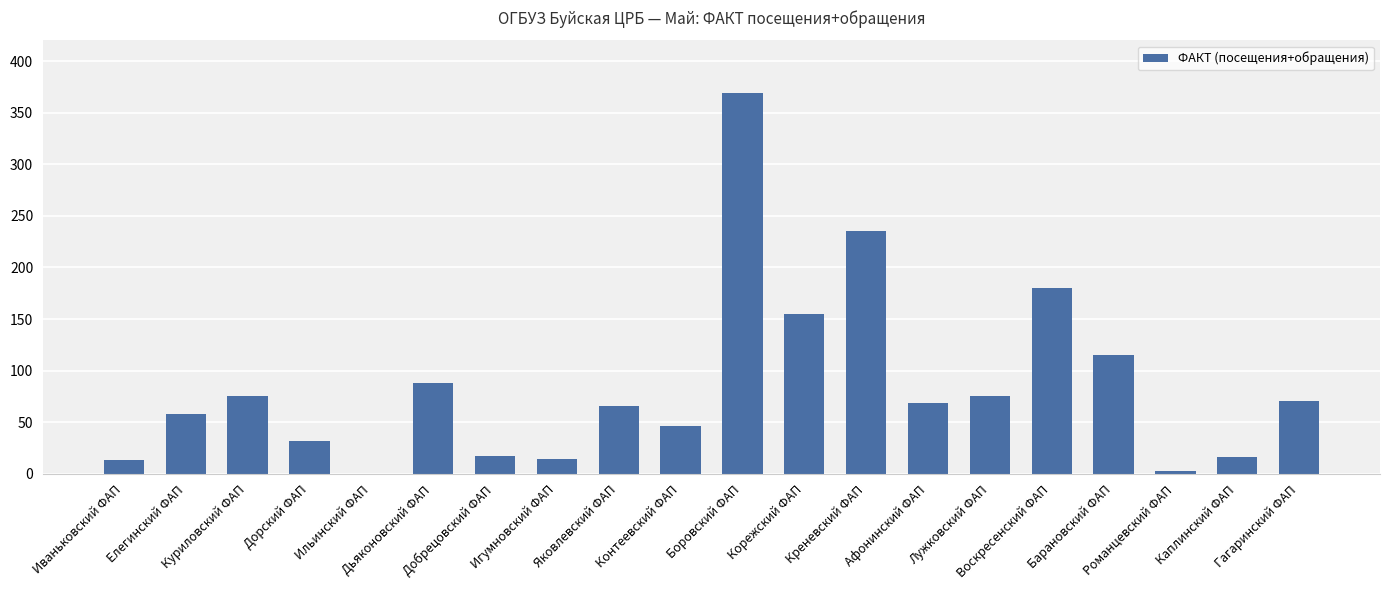

Between Ильинский ФАП and Игумновский ФАП, which is larger?

Игумновский ФАП